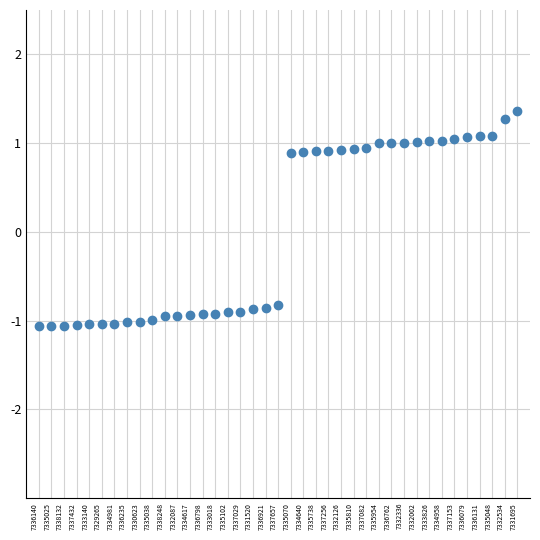

What is the range of Y values (max minus min)?

2.4